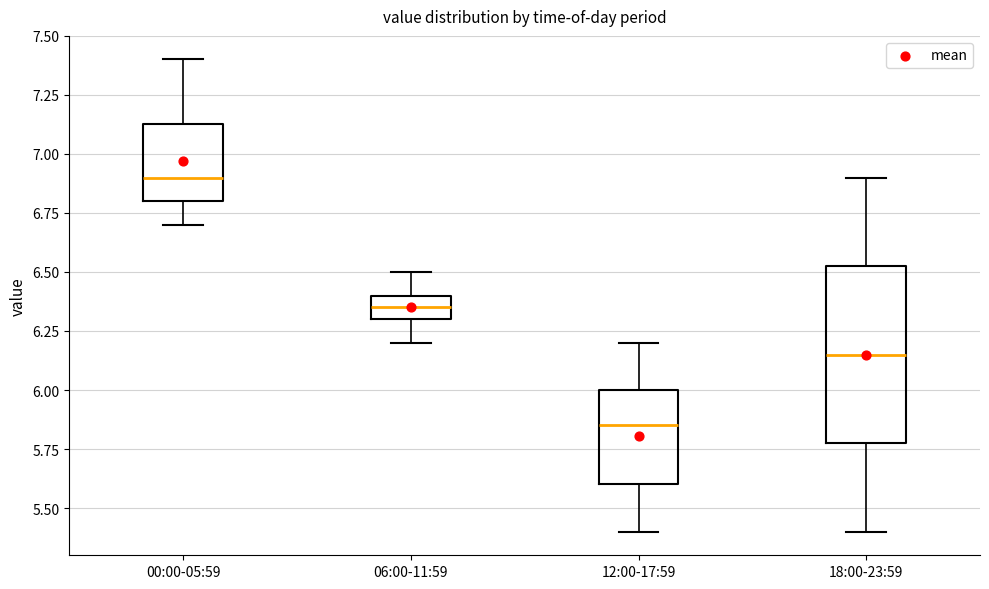

Reading left to right, read every box against the y-axis: the position of its median line, the range the box covers, and the ends of its whiskers. The values are not printed on the chart, so give them approximately, as read against the axis.

00:00-05:59: median 6.90, box 6.80 to 7.15, whiskers 6.70 to 7.40
06:00-11:59: median 6.35, box 6.30 to 6.40, whiskers 6.20 to 6.50
12:00-17:59: median 5.85, box 5.60 to 6.00, whiskers 5.40 to 6.20
18:00-23:59: median 6.15, box 5.80 to 6.55, whiskers 5.40 to 6.90